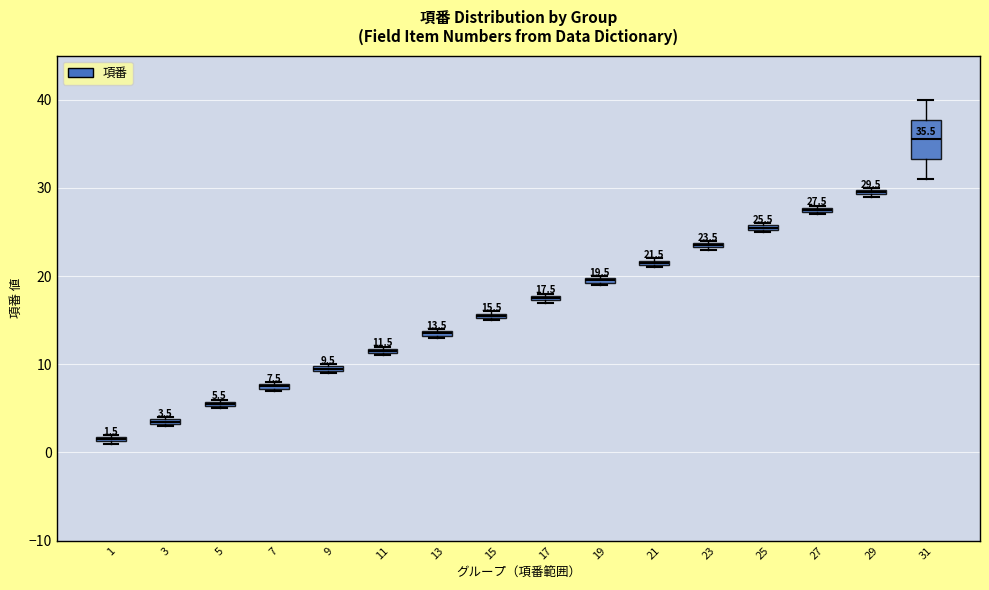

Which box has the highest median line?

31